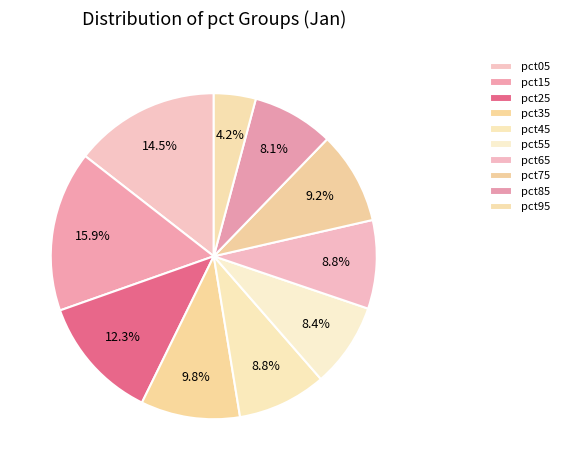

How many segments does this pie chart have?

10